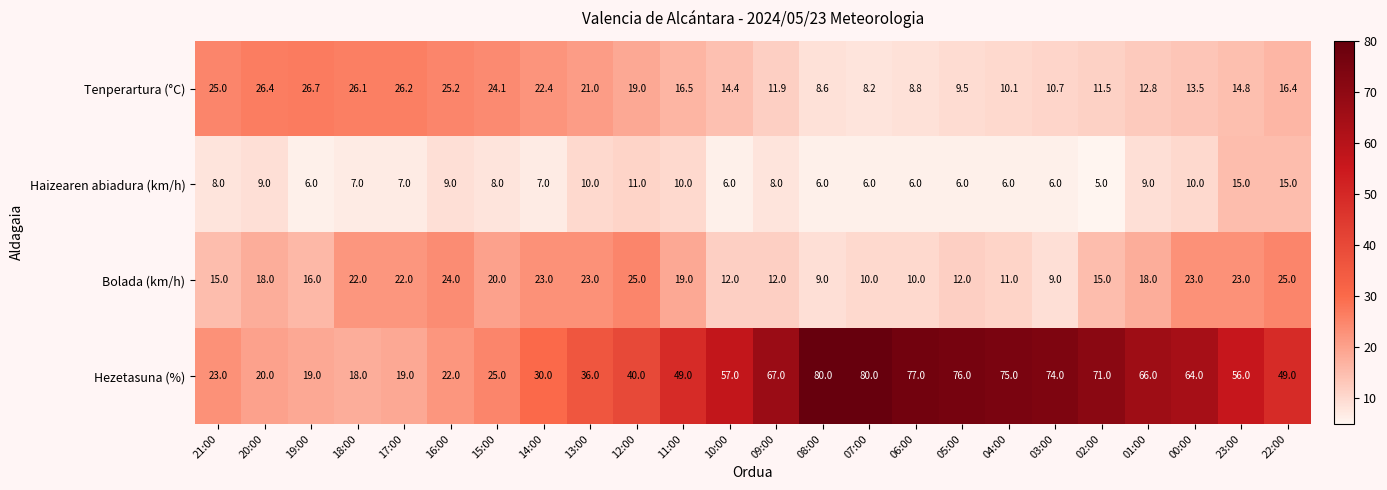

At which label does Hezetasuna (%) first exceed 56?

10:00